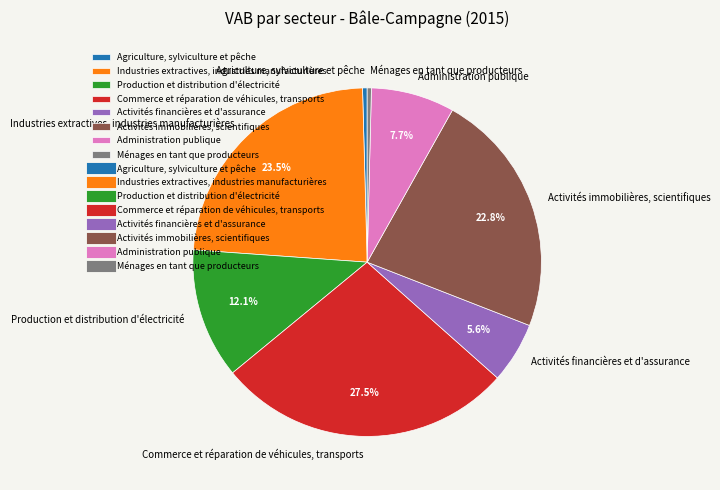

Is Commerce et réparation de véhicules, transports the majority of the pie?

No